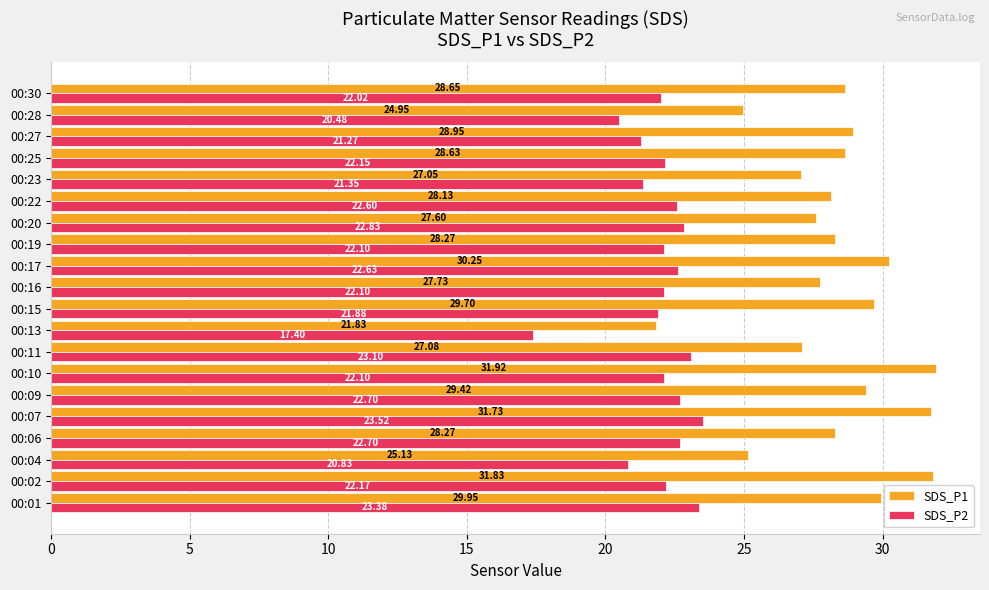

How many values in the SDS_P1 series are below 28?

7